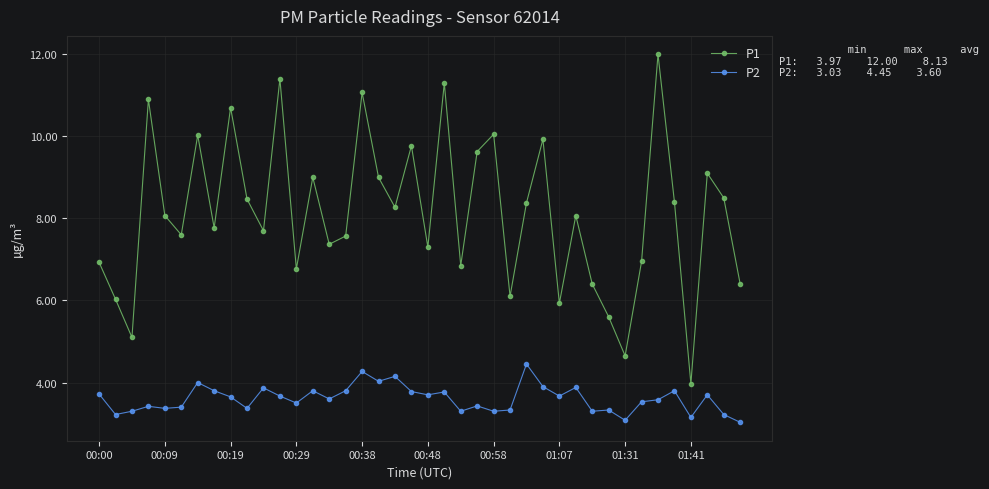

Which series has the largest total across all categories?

P1